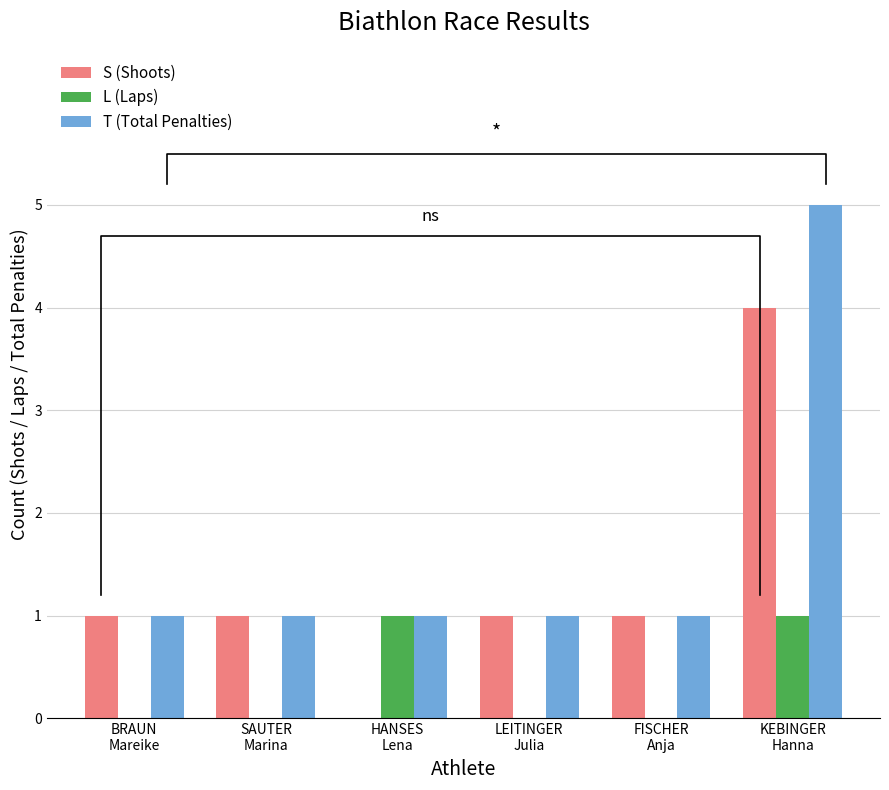

Is it true that T (Total Penalties) equals 1 at BRAUN
Mareike?

True